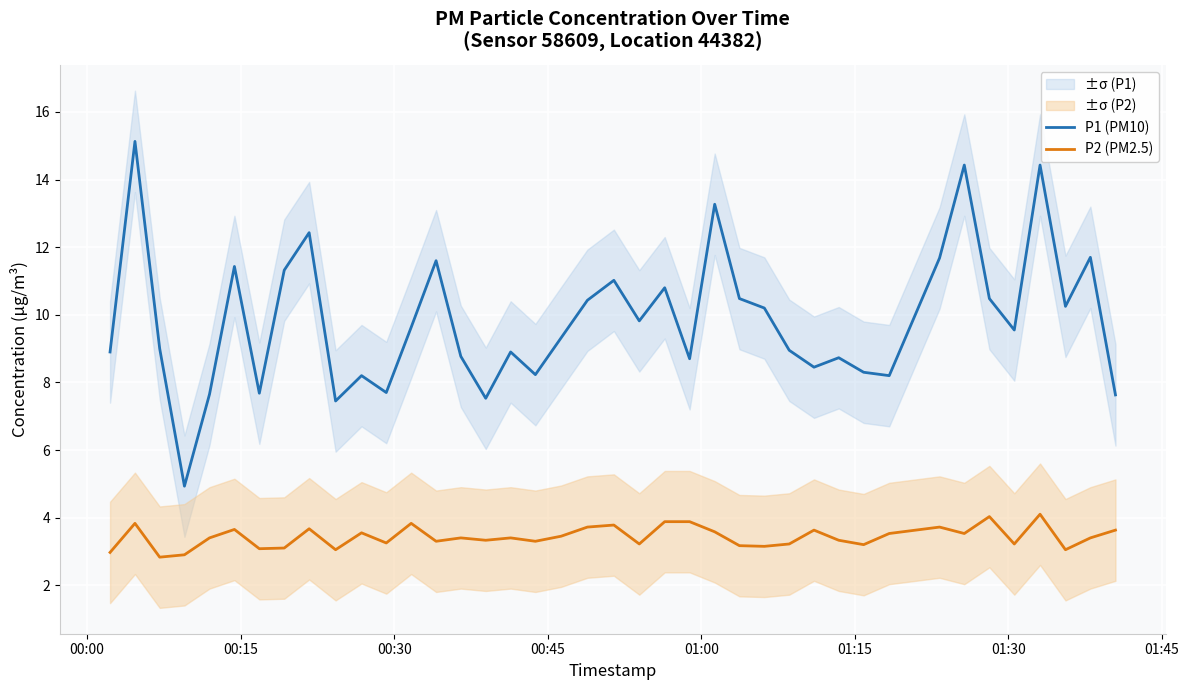

True or false: P2 (PM2.5) and P1 (PM10) intersect in this chart.

False